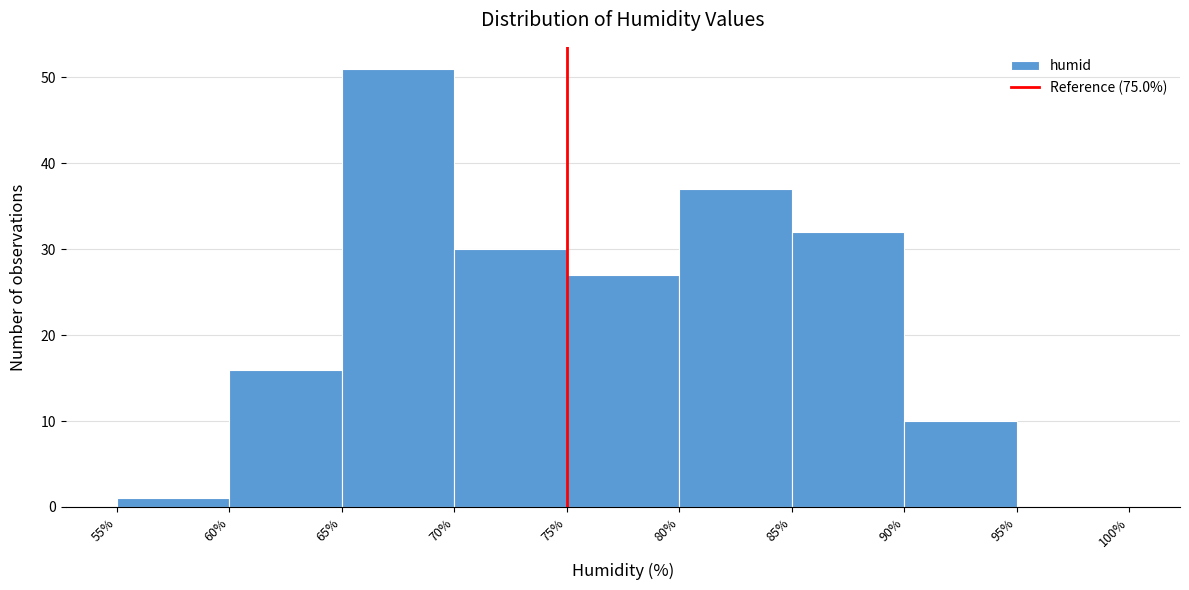

Over which range of the x-axis is the bar tallest?

65% to 70%